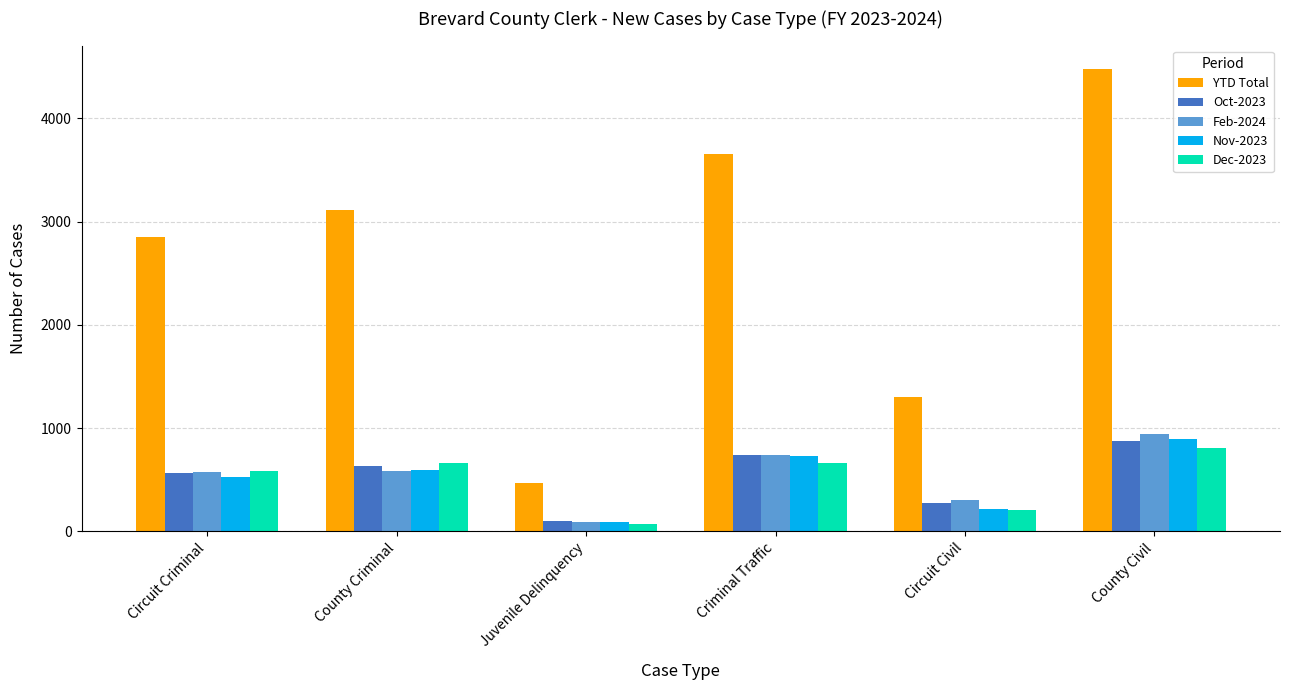

The Nov-2023 series shows 734 at Criminal Traffic. True or false?

True